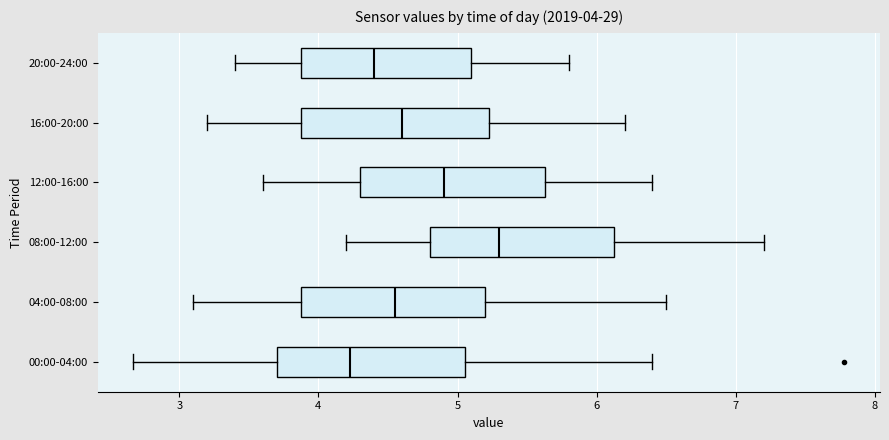

Which box's median line is the furthest to the right?

08:00-12:00